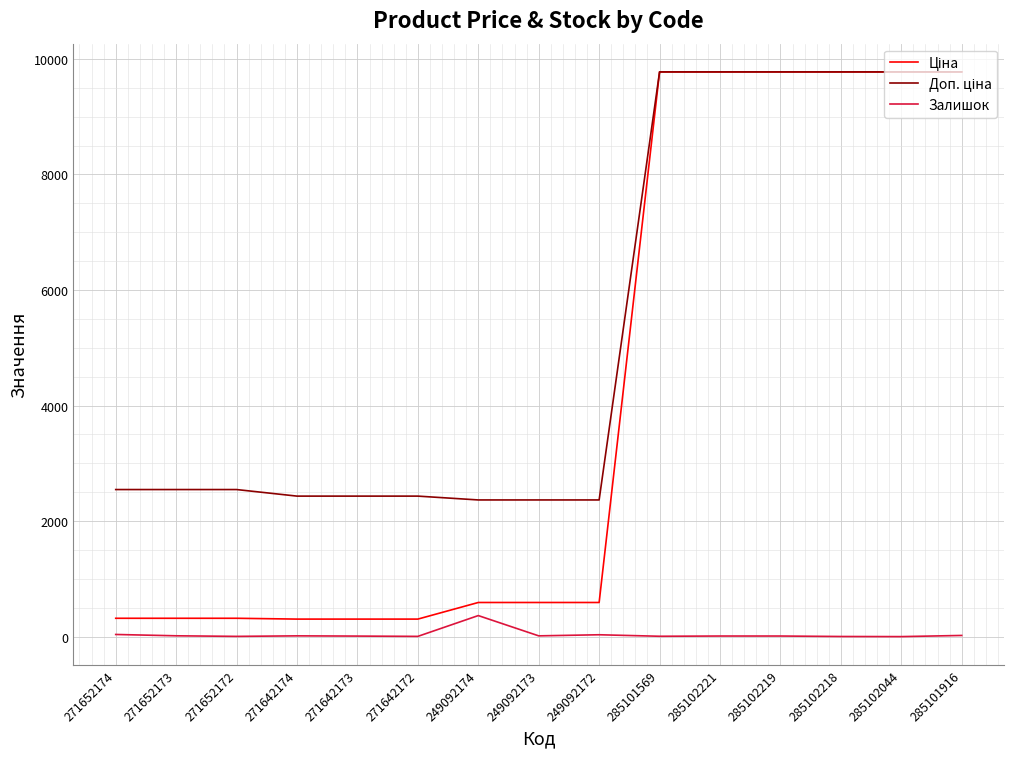

What is the maximum value shown in the chart?

9775.5